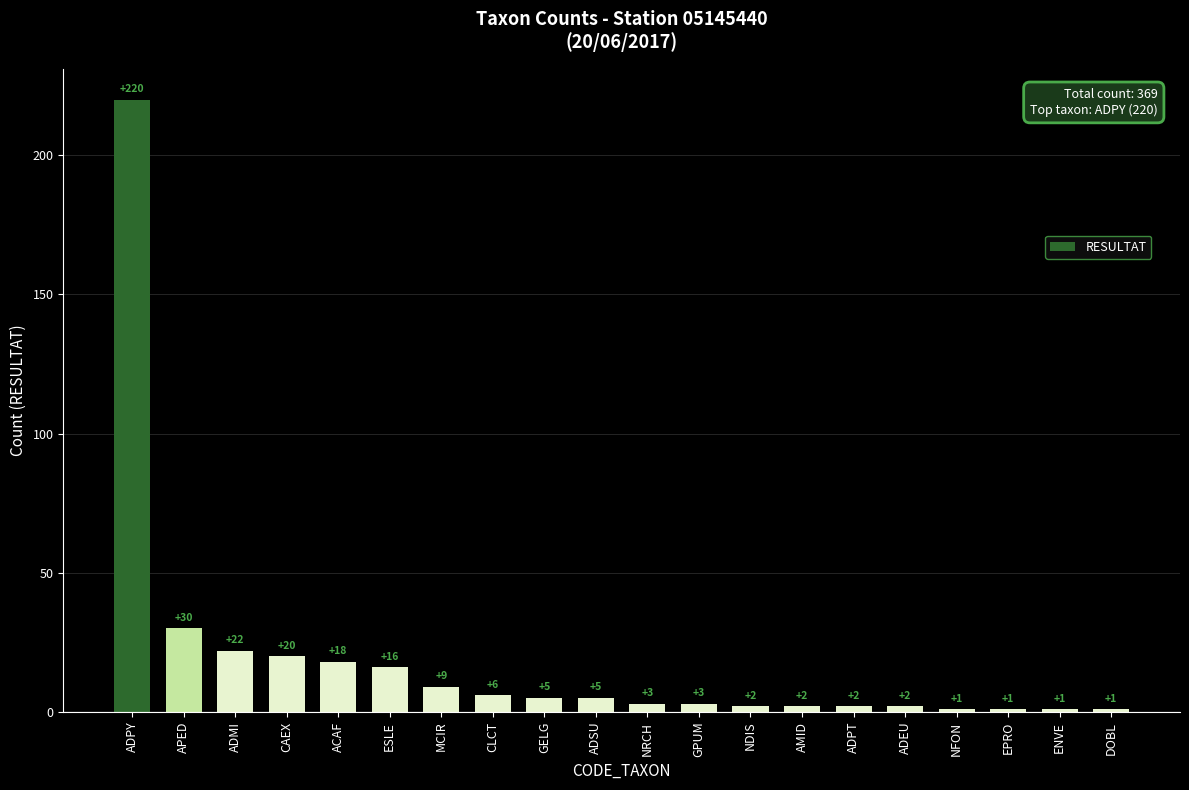

What position from the right is MCIR?

14